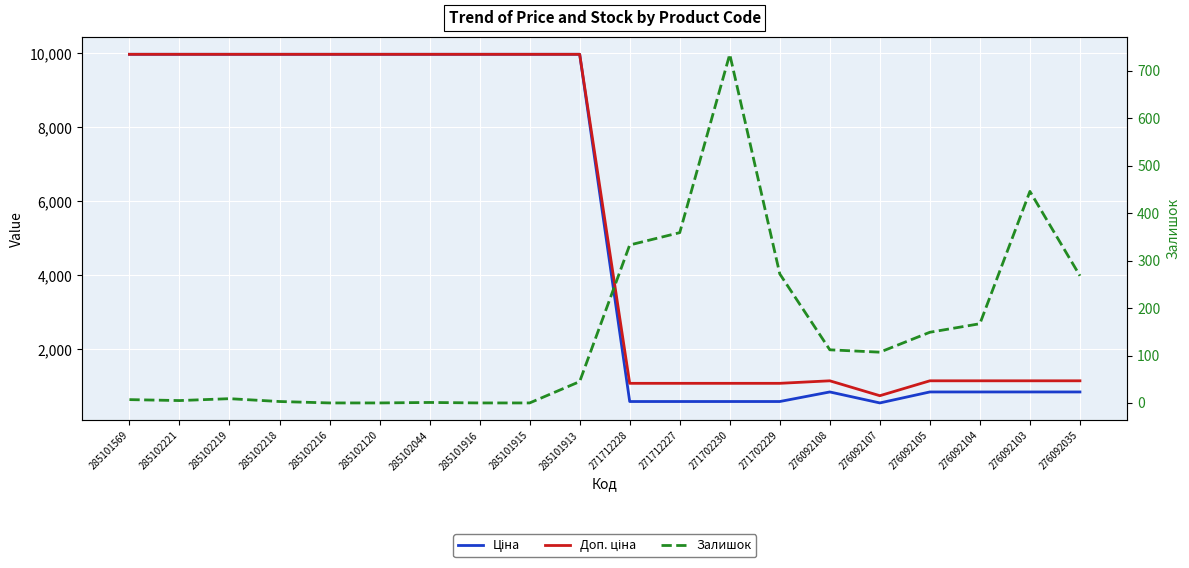

Rank the series by their maximum value, from lowest to highest.

Залишок, Ціна, Доп. ціна